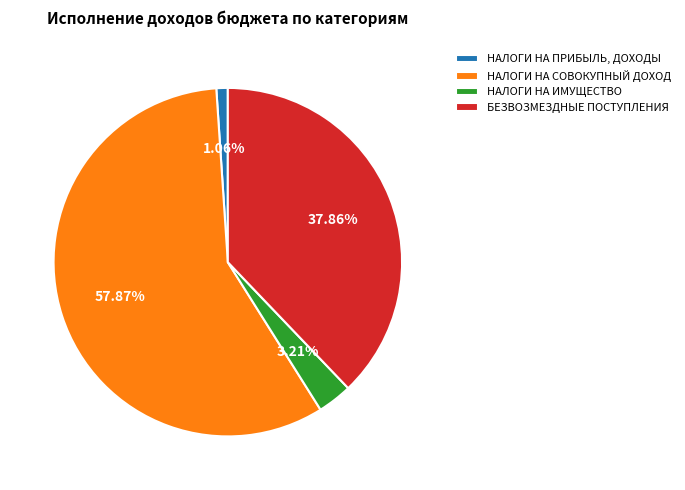

Count the number of slices in the pie.

4